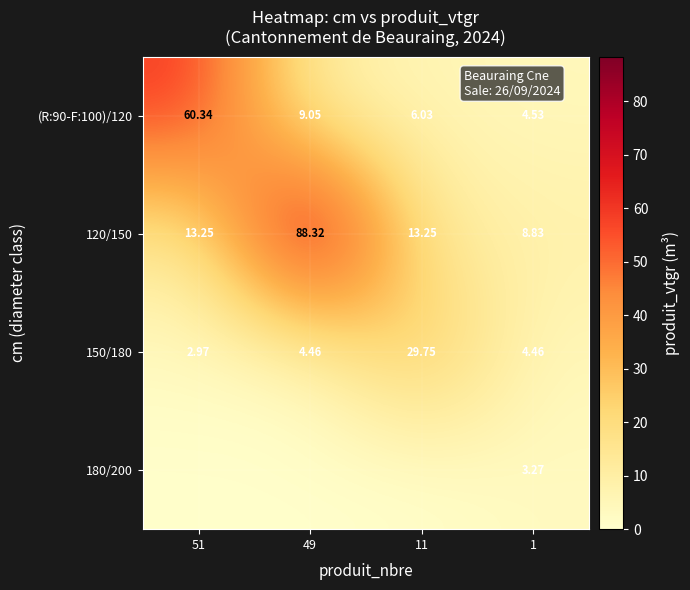

At how many categories does at least one series exceed 54?

2